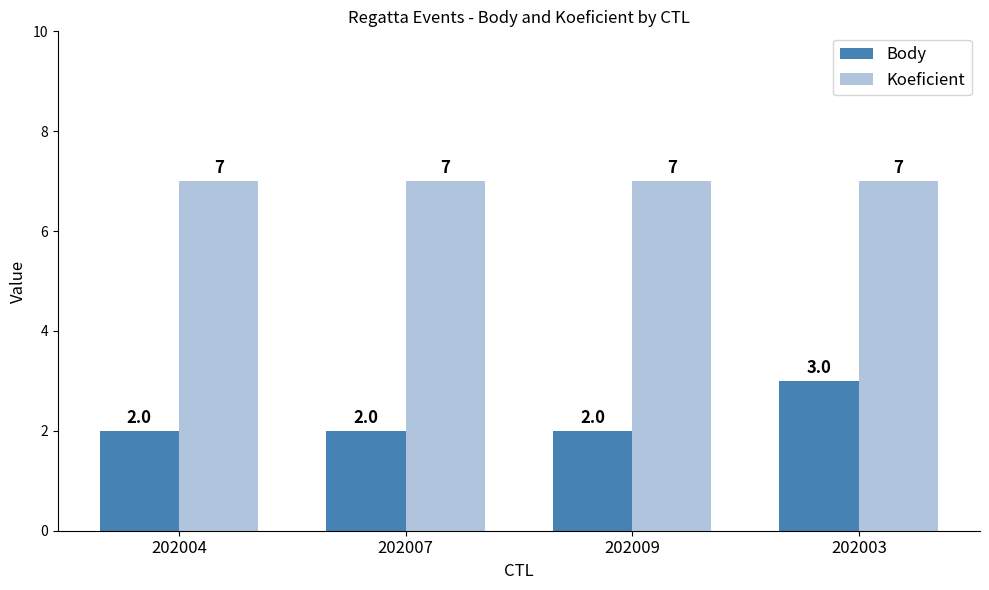

How many bars are there in each group?

2